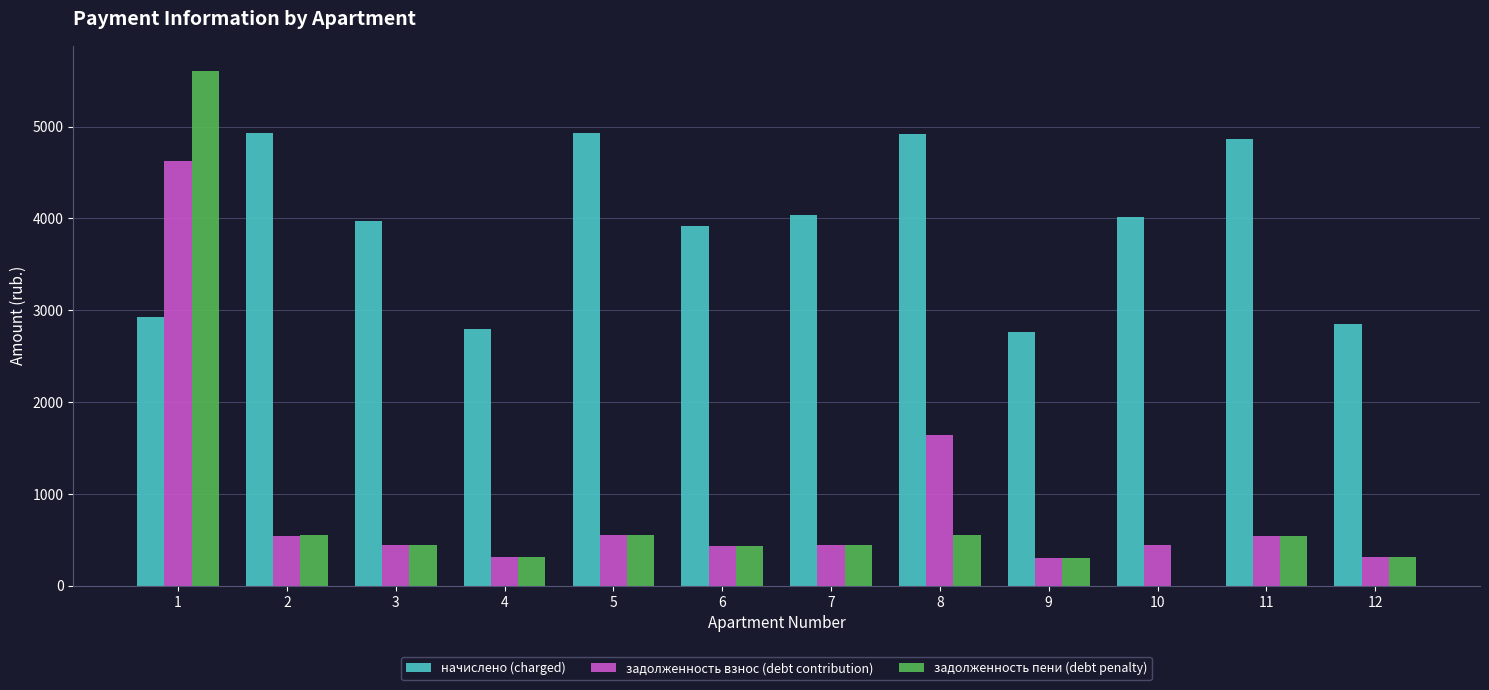

Which series changed the most between 5 and 10?

начислено (charged)